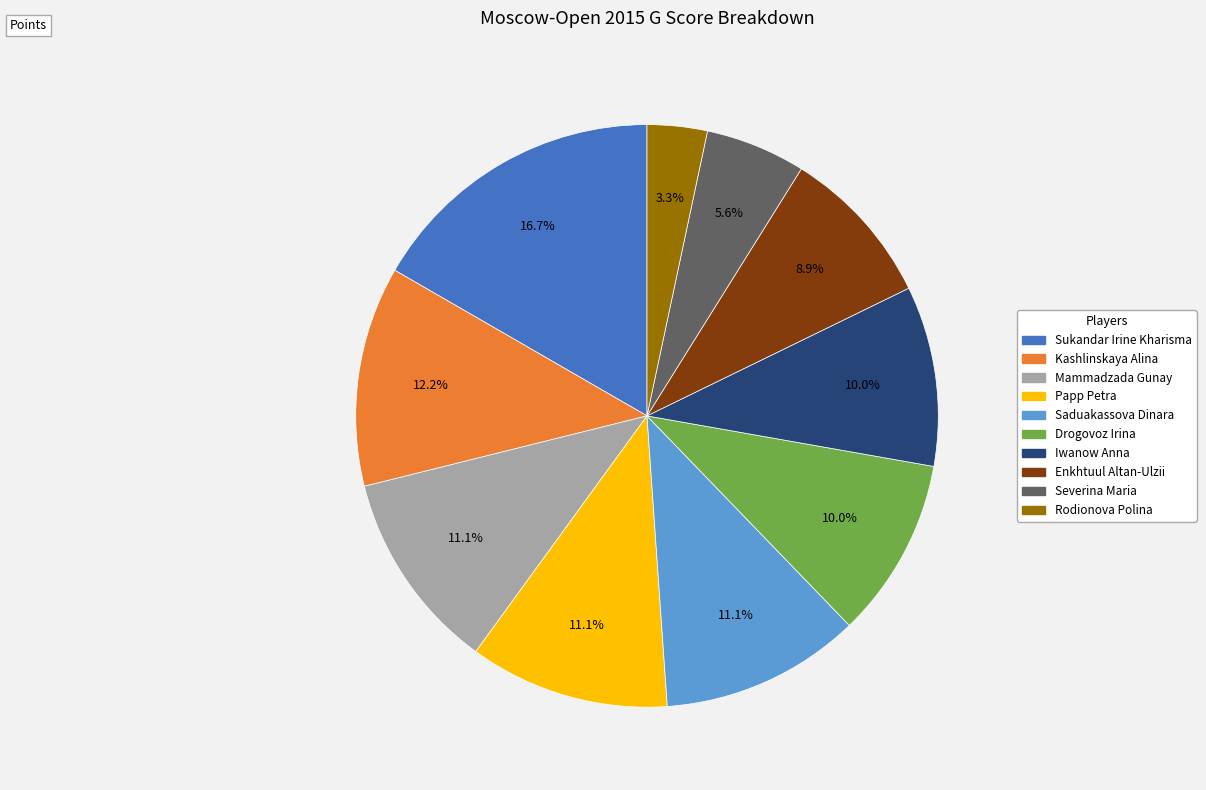

To the nearest percent, what percentage of the pie is Kashlinskaya Alina?

12%